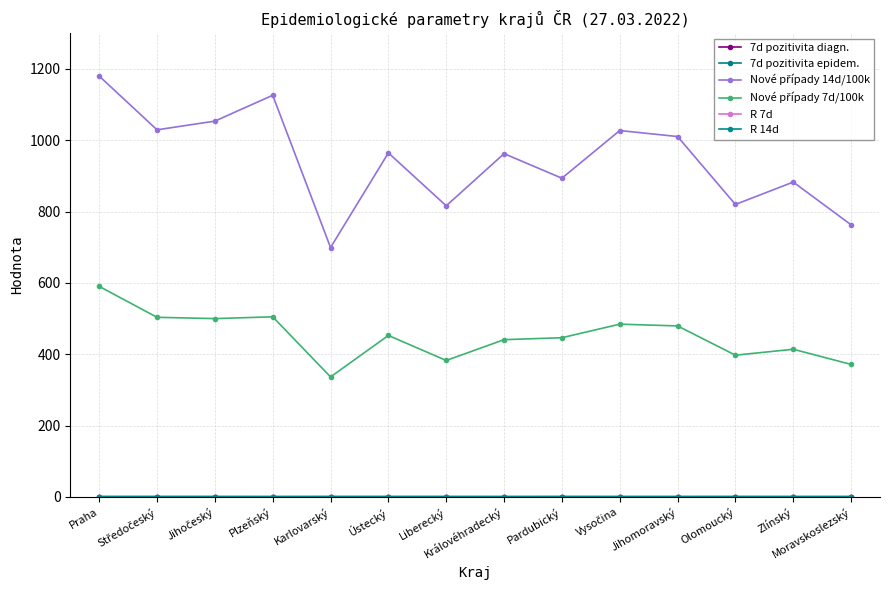

True or false: 7d pozitivita epidem. has a value of 0.2 at Praha.

True